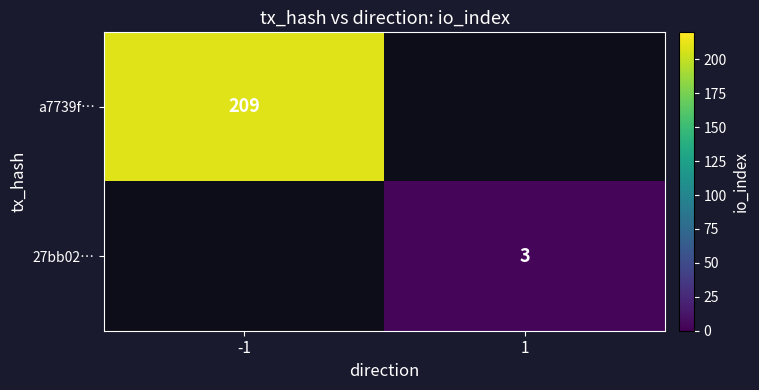

True or false: a7739f… has a value of 209 at -1.

True